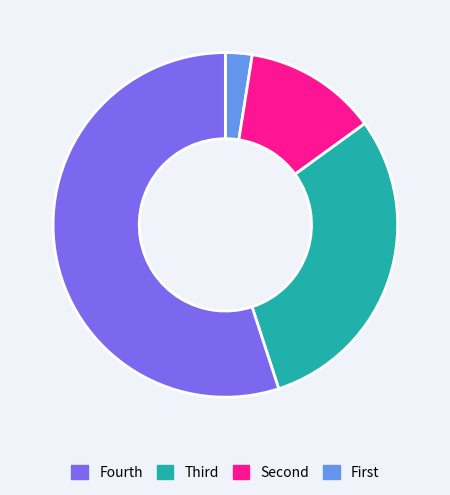

Is there a majority slice in this chart?

Yes